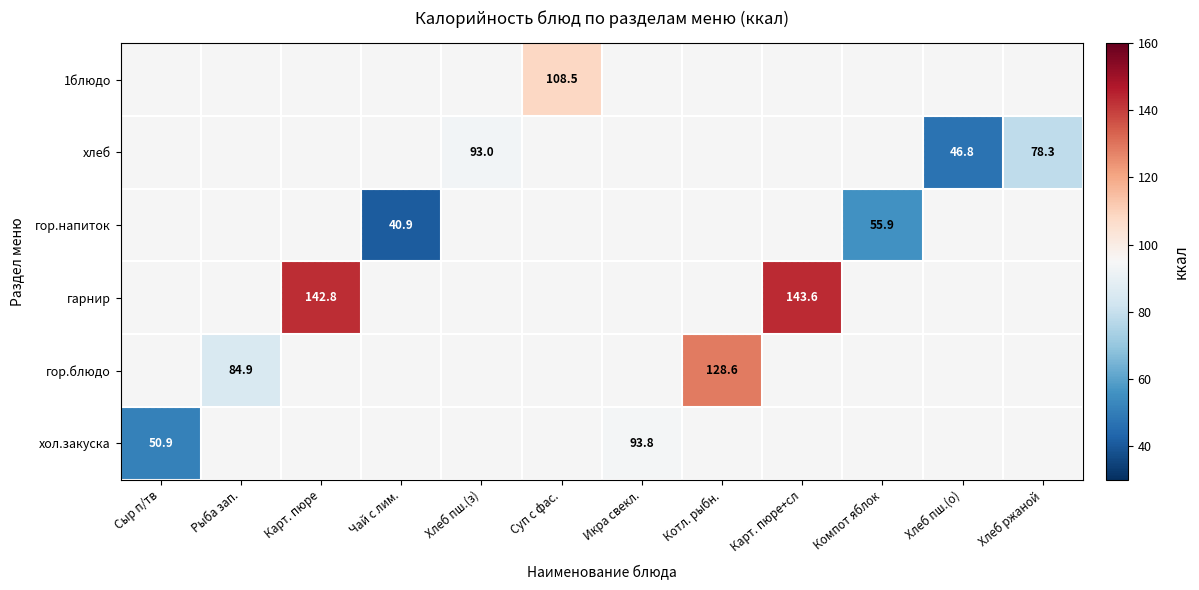

Which label corresponds to the smallest value in the chart?

Чай с лим.